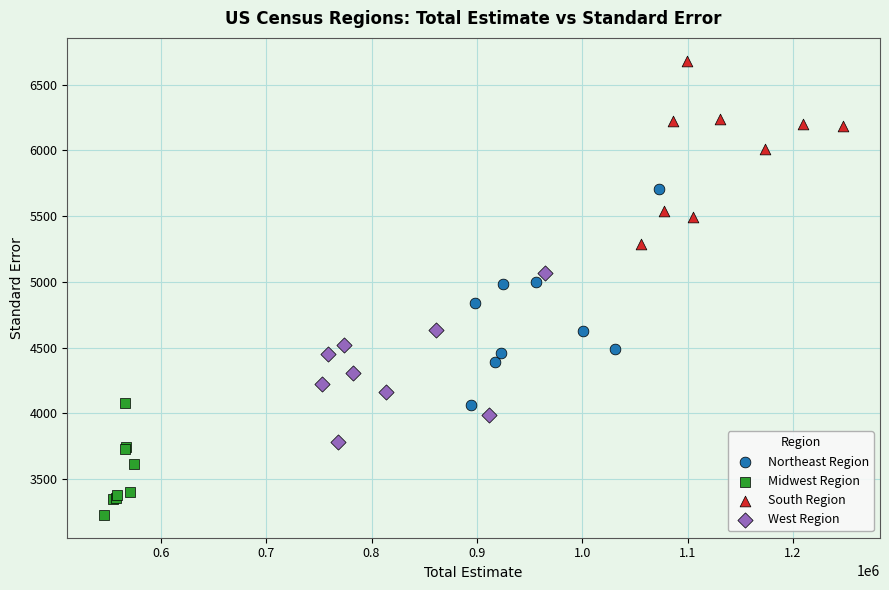

Which series contains the lowest Y value?

Midwest Region